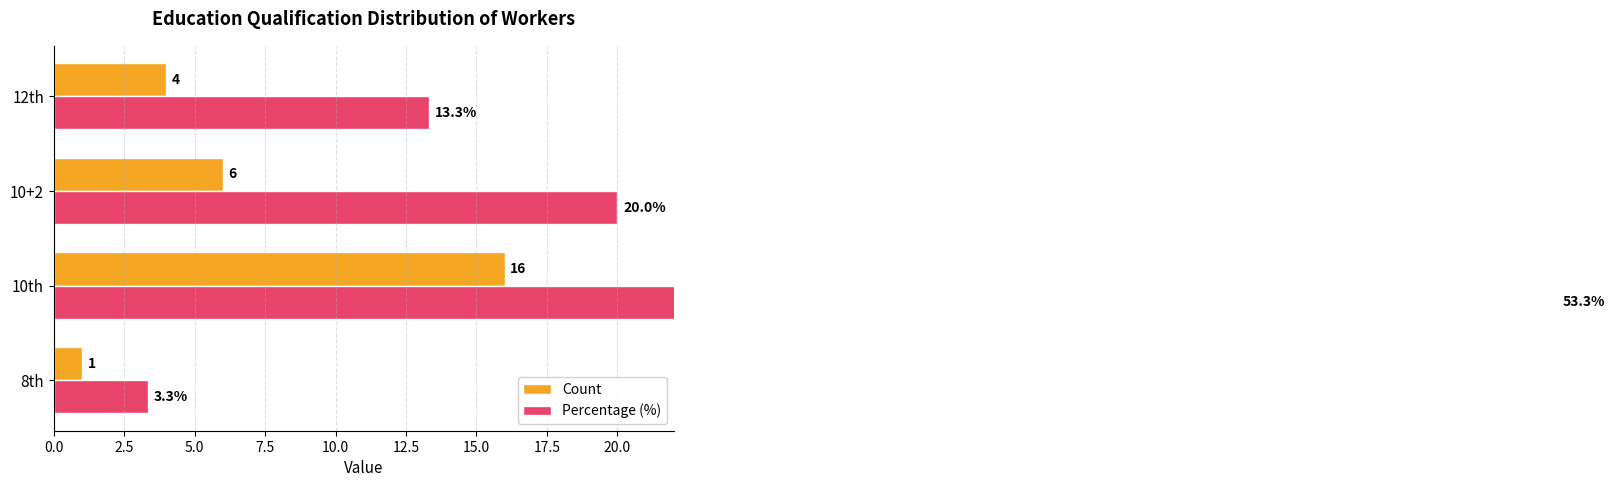

What are all the series names shown in the legend?

Count, Percentage (%)